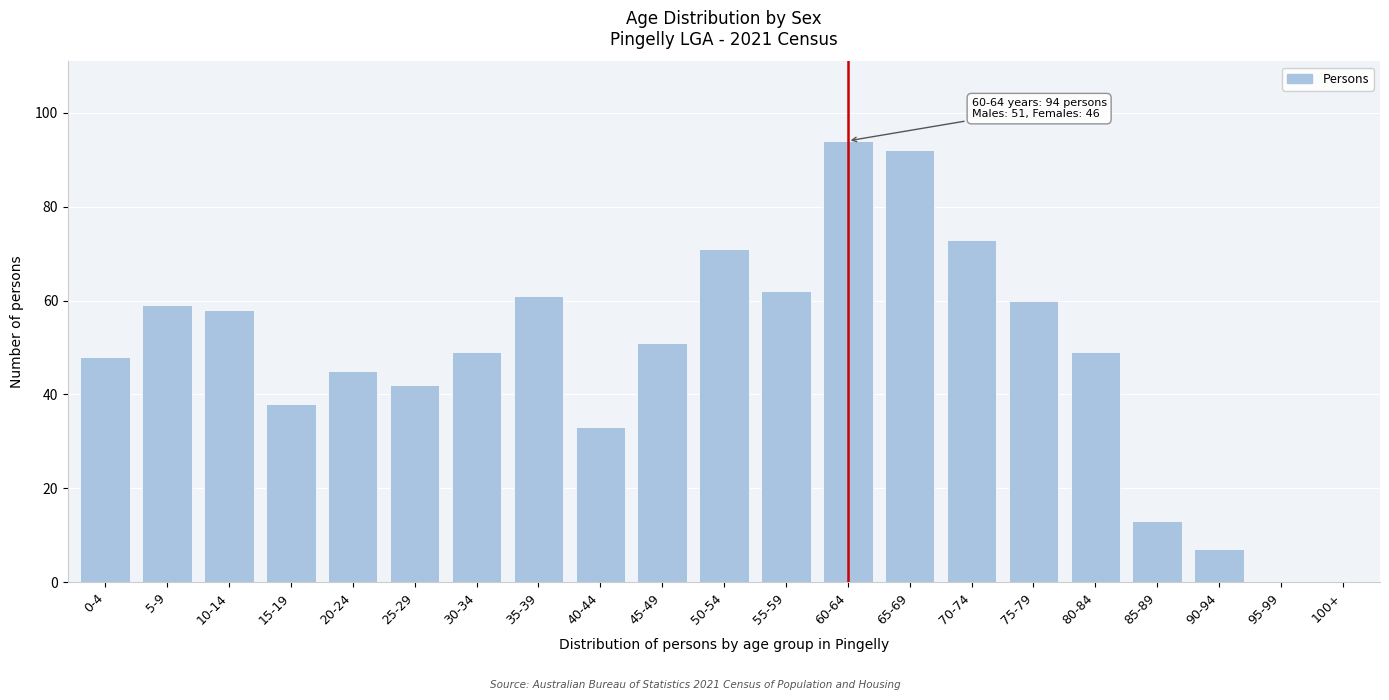

Reading left to right, transcribe all the data shown in this chart.

0-4=48	5-9=59	10-14=58	15-19=38	20-24=45	25-29=42	30-34=49	35-39=61	40-44=33	45-49=51	50-54=71	55-59=62	60-64=94	65-69=92	70-74=73	75-79=60	80-84=49	85-89=13	90-94=7	95-99=0	100+=0